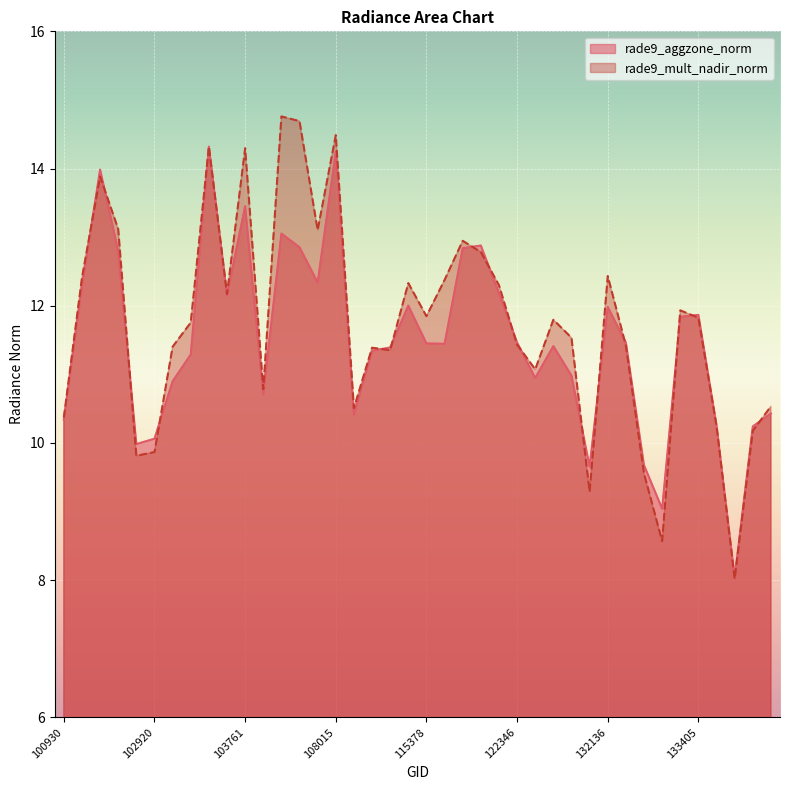

Reading right to left, transcribe all the data shown in this chart.

rade9_aggzone_norm: 137905=10.4	134700=10.2	134505=8.0	133585=10.3	133405=11.9	133223=11.8	133040=9.0	132669=9.7	132488=11.5	132136=12.0	131961=9.7	131947=11.0	131768=11.4	123073=10.9	122346=11.5	122178=12.2	115893=12.9	115764=12.8	115500=11.4	115378=11.5	110299=12.0	110127=11.4	109954=11.3	108715=10.4	108015=14.2	104355=12.3	104236=12.9	104229=13.1	104112=10.7	103761=13.5	103397=12.2	103279=14.3	103040=11.3	103032=10.9	102920=10.1	102912=10.0	102792=12.8	102671=14.0	102551=12.3	100930=10.3
rade9_mult_nadir_norm: 137905=10.5	134700=10.2	134505=8.0	133585=10.2	133405=11.8	133223=11.9	133040=8.6	132669=9.6	132488=11.4	132136=12.4	131961=9.3	131947=11.5	131768=11.8	123073=11.1	122346=11.4	122178=12.3	115893=12.8	115764=12.9	115500=12.4	115378=11.8	110299=12.3	110127=11.4	109954=11.4	108715=10.5	108015=14.5	104355=13.1	104236=14.7	104229=14.8	104112=10.8	103761=14.3	103397=12.2	103279=14.3	103040=11.8	103032=11.4	102920=9.9	102912=9.8	102792=13.1	102671=13.9	102551=12.4	100930=10.4